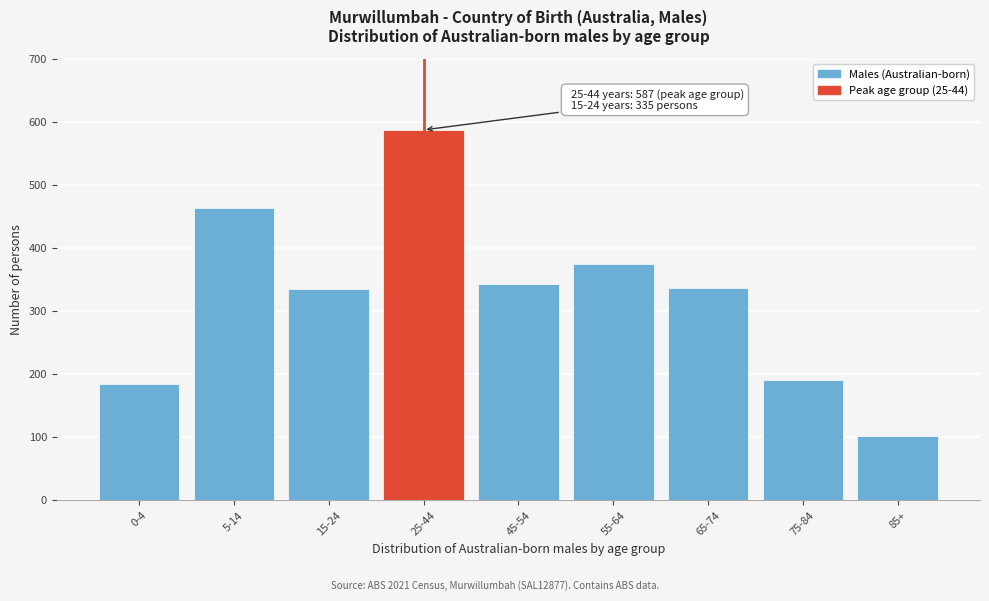

The chart shows a value of 375 at 55-64. True or false?

True